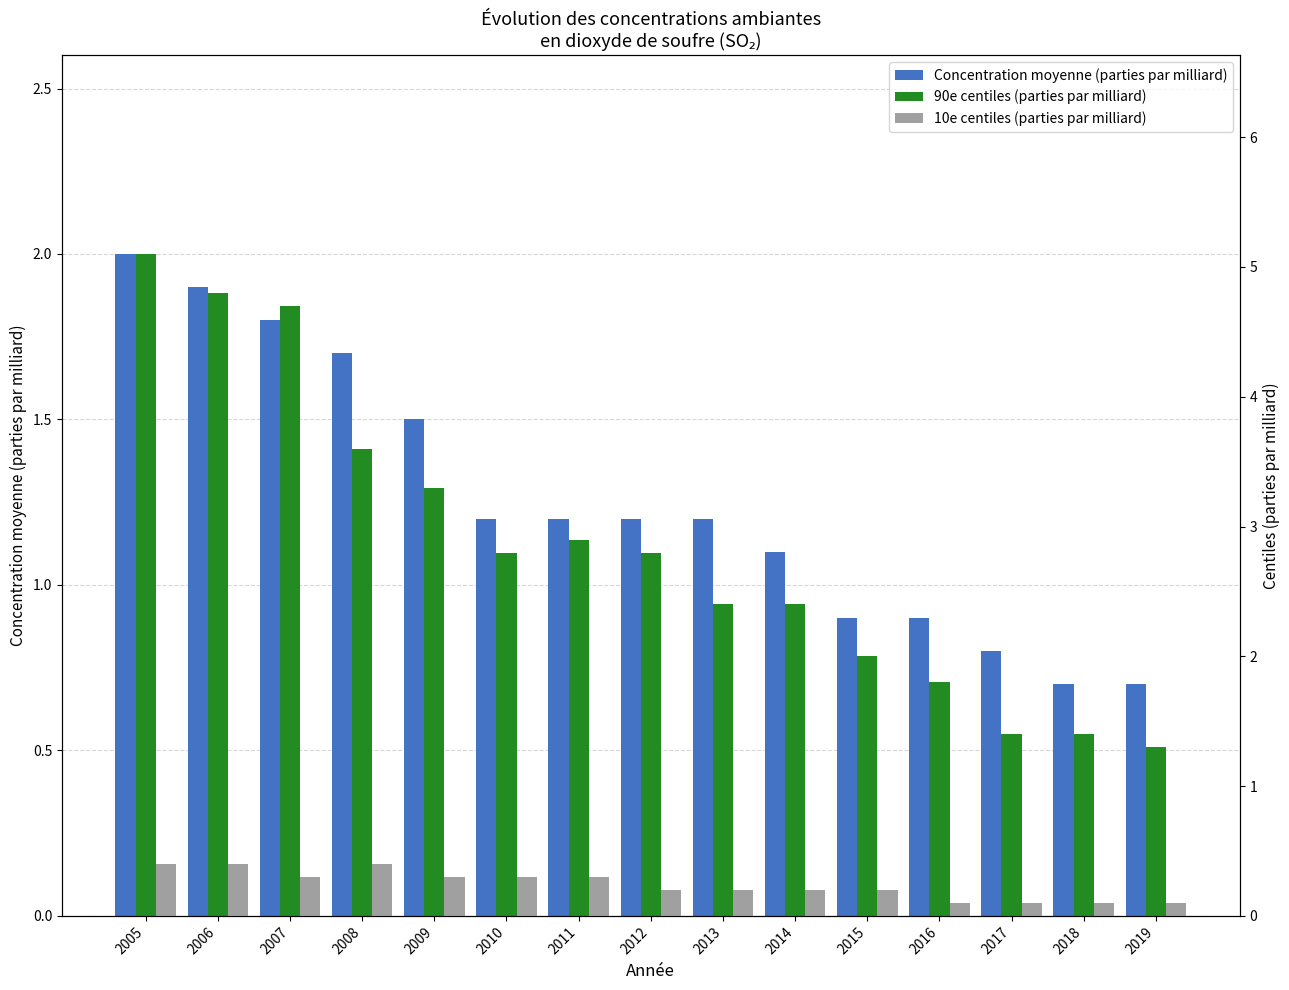

The 90e centiles (parties par milliard) series shows 5.8 at 2009. True or false?

False